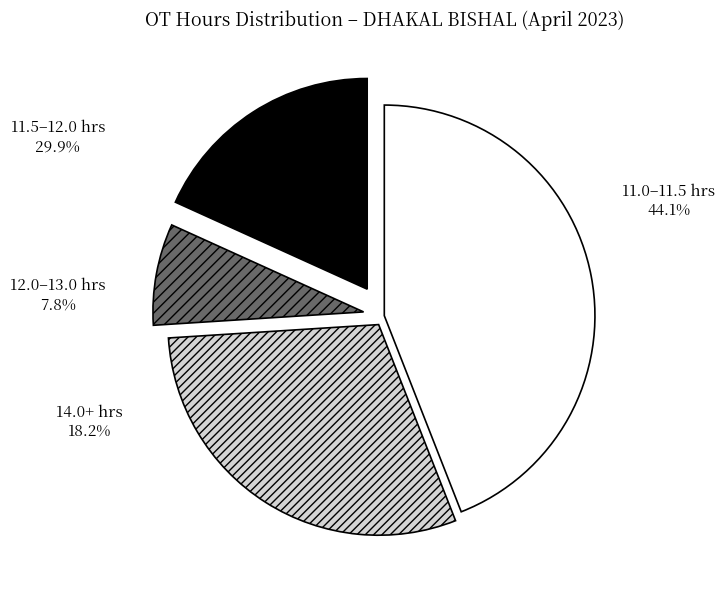

Count the number of slices in the pie.

4